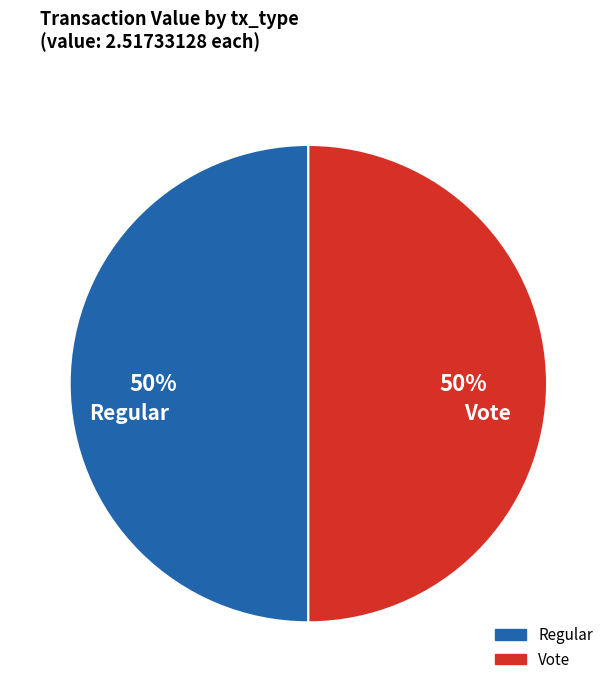

Is the sum of Vote and Regular greater than half?

Yes